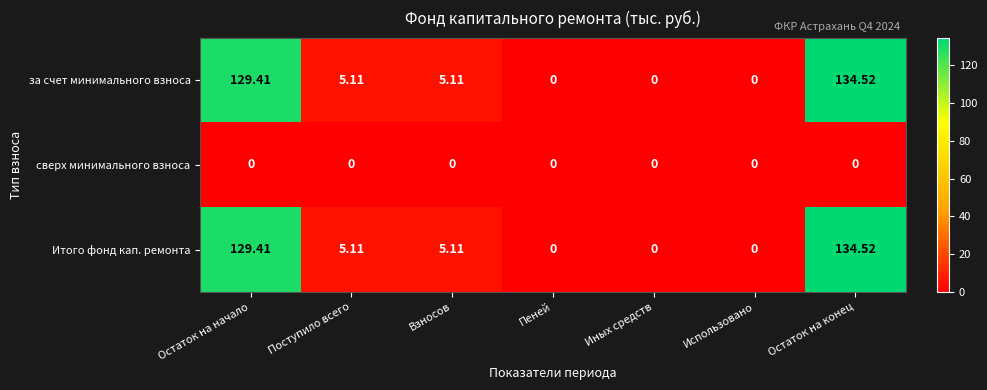

Which category has the highest value across all series?

Остаток на конец